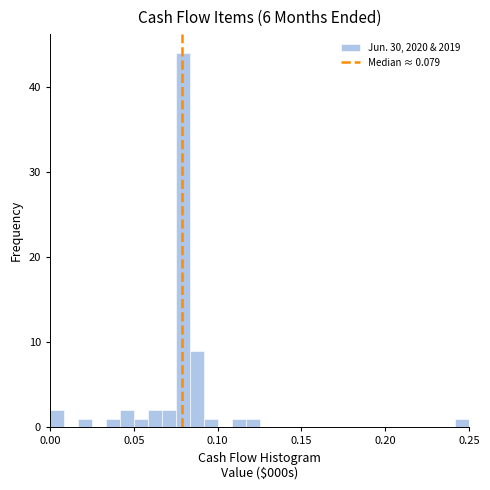

Read against the x-axis, roughly where is the centre of the tallest bar?

0.080